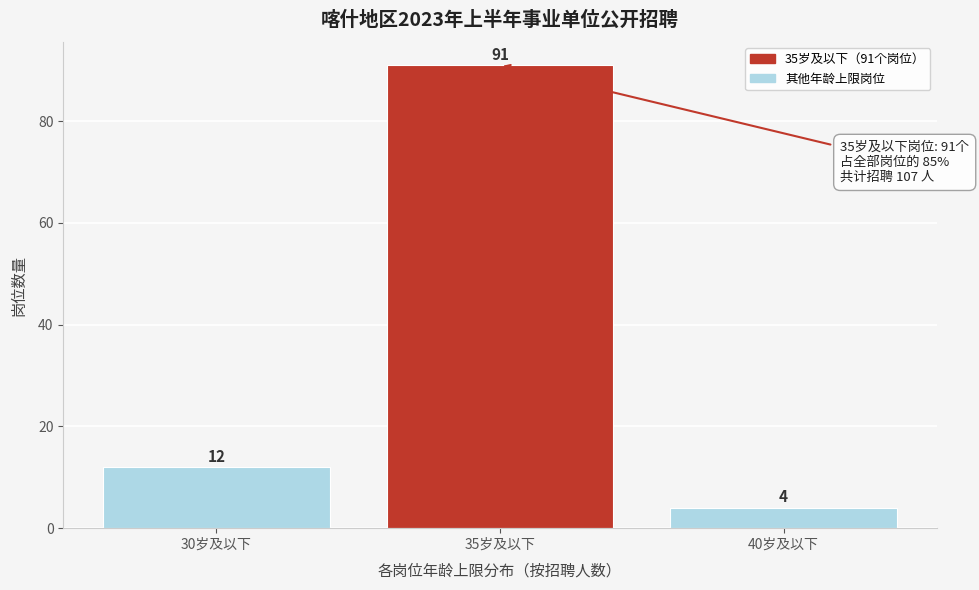

Reading left to right, list all the values displayed in this chart.

12	91	4